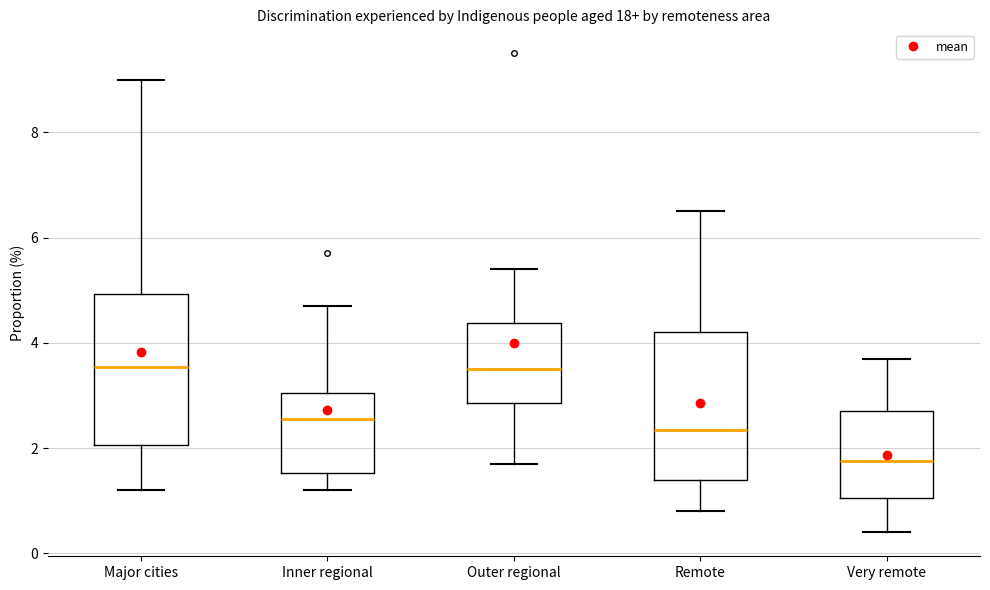

Reading left to right, read every box against the y-axis: the position of its median line, the range the box covers, and the ends of its whiskers. The values are not printed on the chart, so give them approximately, as read against the axis.

Major cities: median 3.6, box 2.0 to 5.0, whiskers 1.2 to 9.0
Inner regional: median 2.6, box 1.6 to 3.0, whiskers 1.2 to 4.8
Outer regional: median 3.6, box 2.8 to 4.4, whiskers 1.8 to 5.4
Remote: median 2.4, box 1.4 to 4.2, whiskers 0.8 to 6.6
Very remote: median 1.8, box 1.0 to 2.8, whiskers 0.4 to 3.8